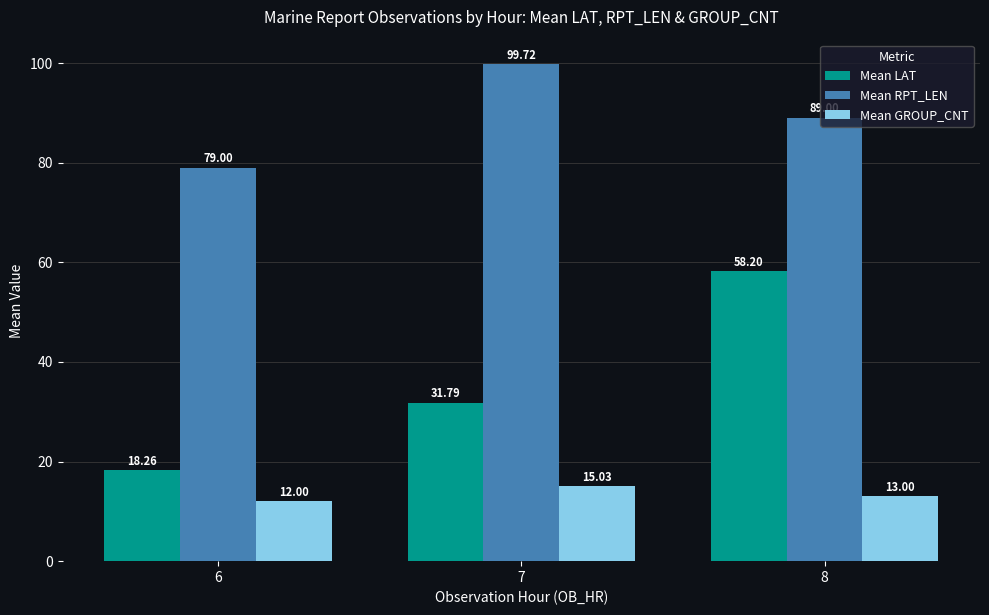

What is the value of the Mean GROUP_CNT bar at the 1st from the left?

12.0